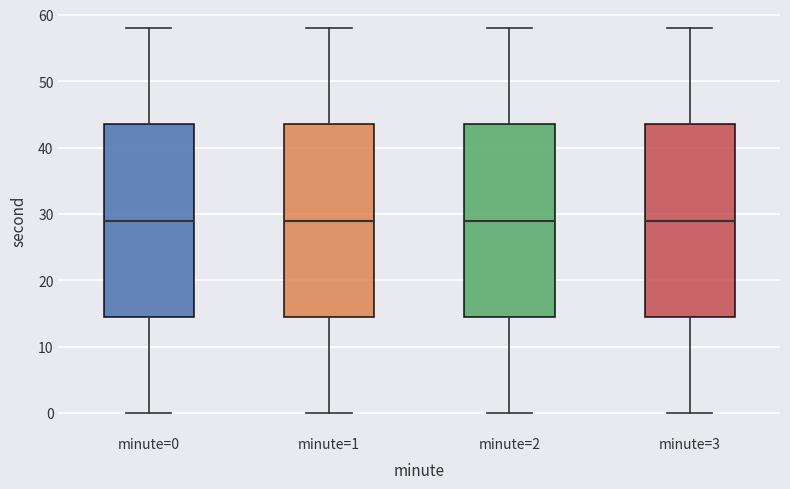

Where is the upper edge of the box for minute=0 on the y-axis? The values are not printed on the chart, so give them approximately, as read against the axis.

44